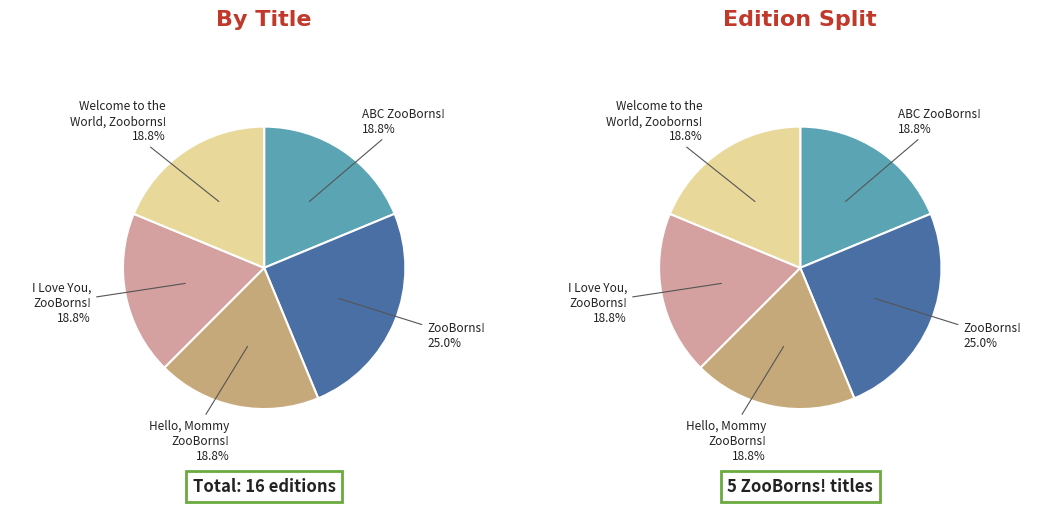

What is the ratio of the value at ABC ZooBorns! to the value at I Love You, ZooBorns!?

1.0